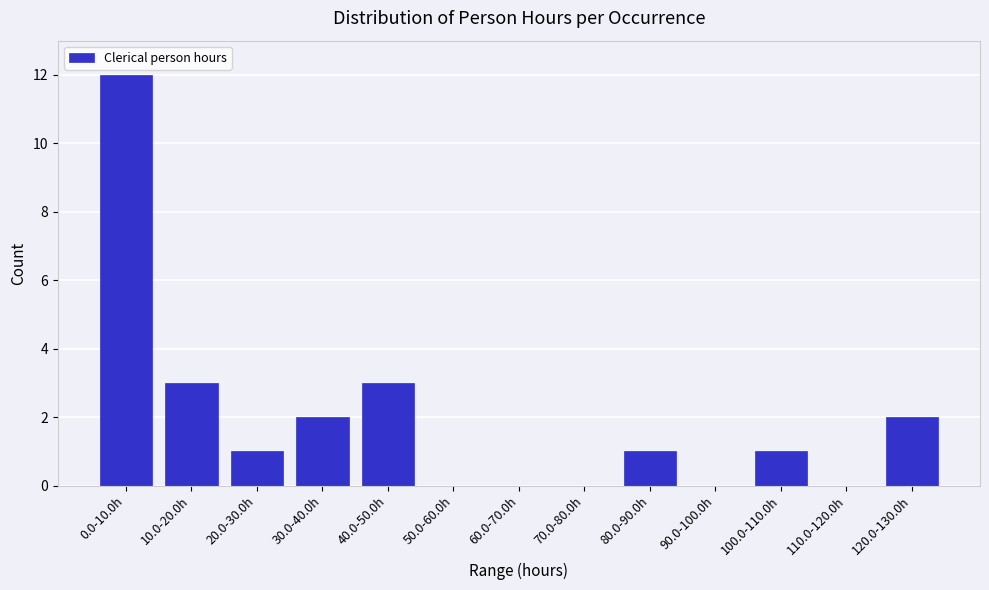

Reading left to right, transcribe all the data shown in this chart.

0.0-10.0h=12	10.0-20.0h=3	20.0-30.0h=1	30.0-40.0h=2	40.0-50.0h=3	50.0-60.0h=0	60.0-70.0h=0	70.0-80.0h=0	80.0-90.0h=1	90.0-100.0h=0	100.0-110.0h=1	110.0-120.0h=0	120.0-130.0h=2